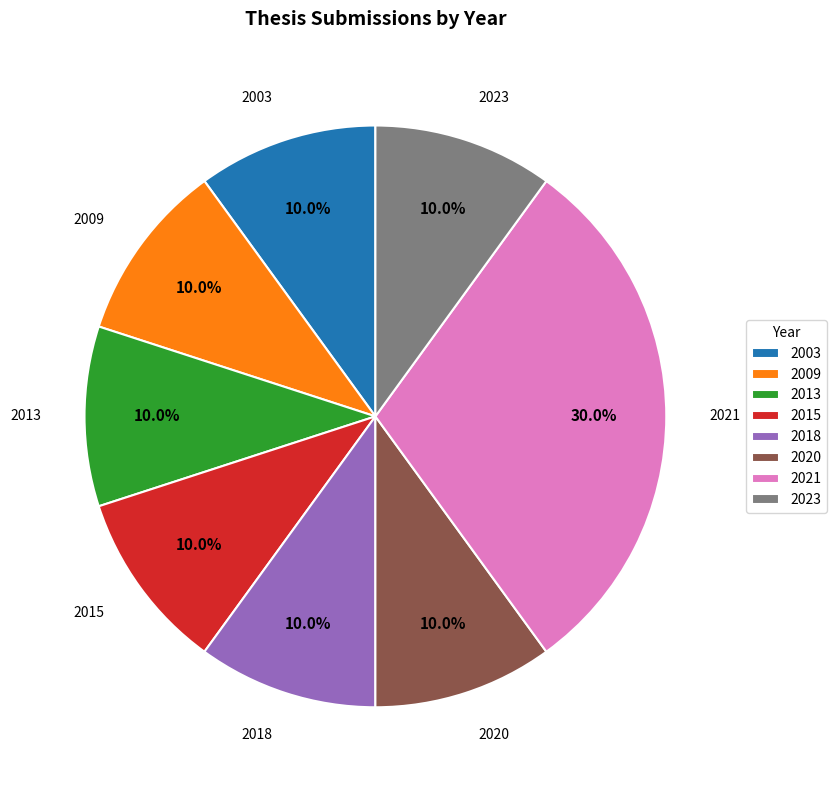

Is there any slice that represents more than half of the pie?

No